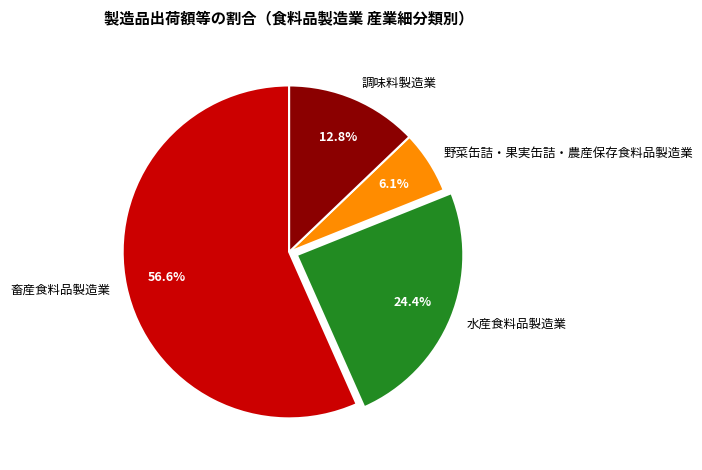

Does 畜産食料品製造業 account for over 50% of the chart?

Yes